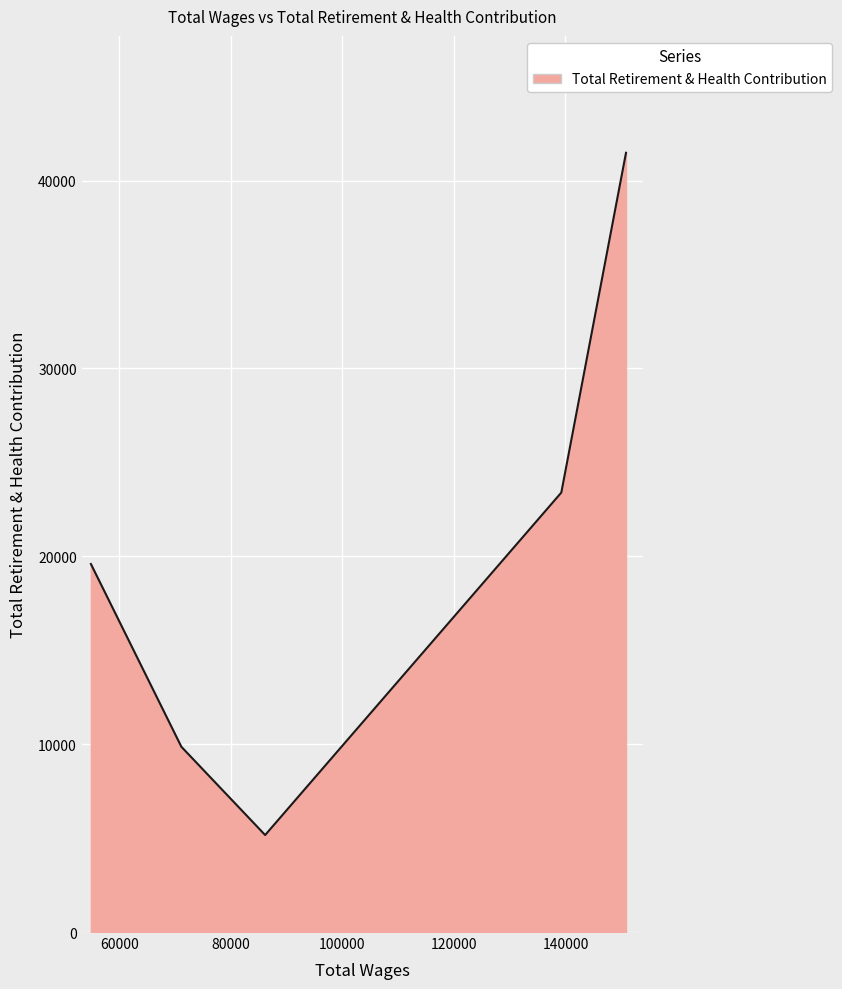

What is the smallest value displayed?

5163